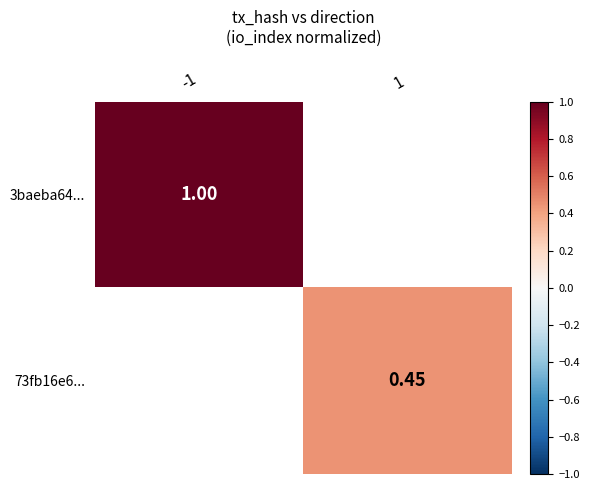

Is the value of 73fb16e6... at 1 greater than the value of 3baeba64... at -1?

No